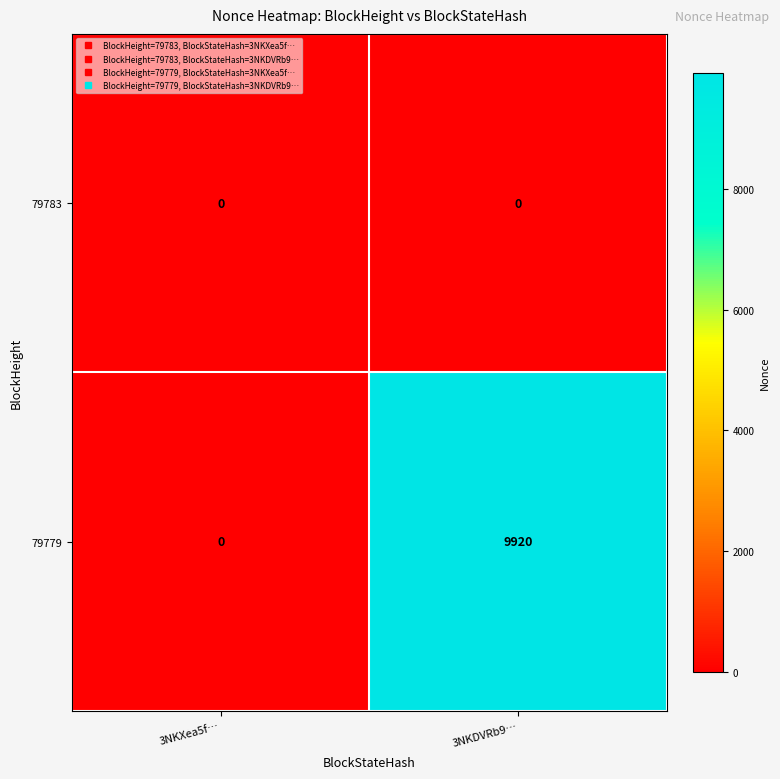

Reading right to left, list all the values displayed in this chart.

79783: 3NKDVRb9…=0	3NKXea5f…=0
79779: 3NKDVRb9…=9920	3NKXea5f…=0